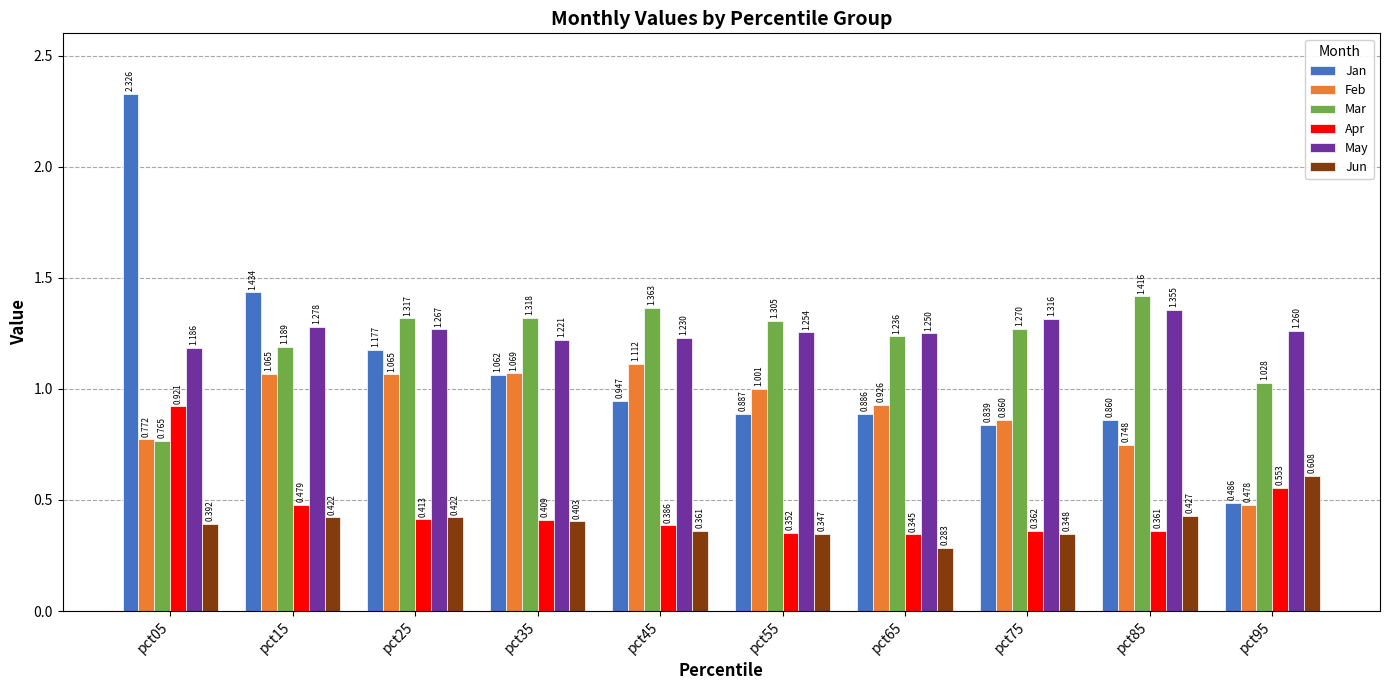

Is the value of Jun at pct55 greater than the value of Jan at pct15?

No